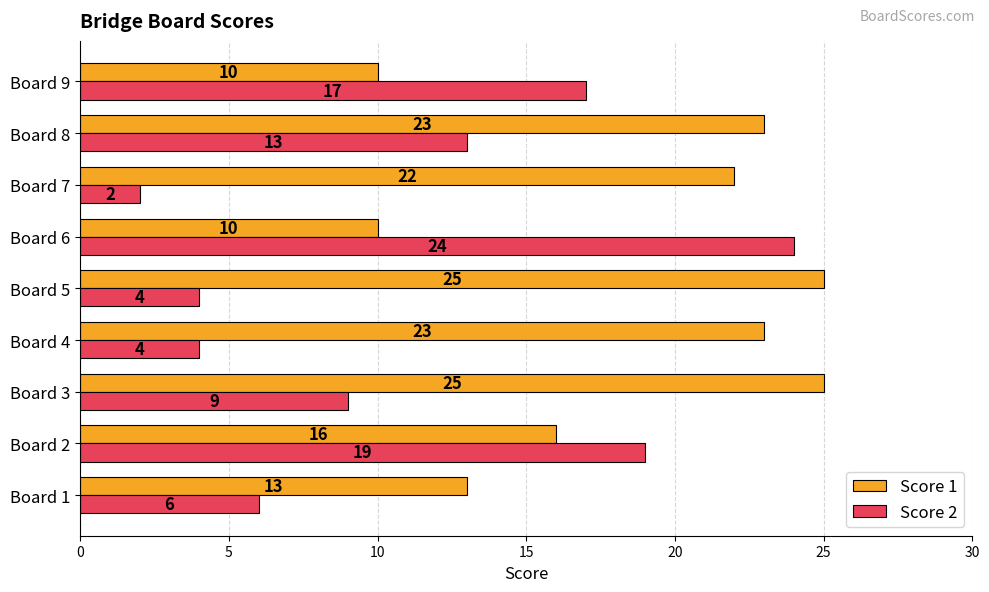

True or false: Score 1 has a value of 16 at Board 9.

False